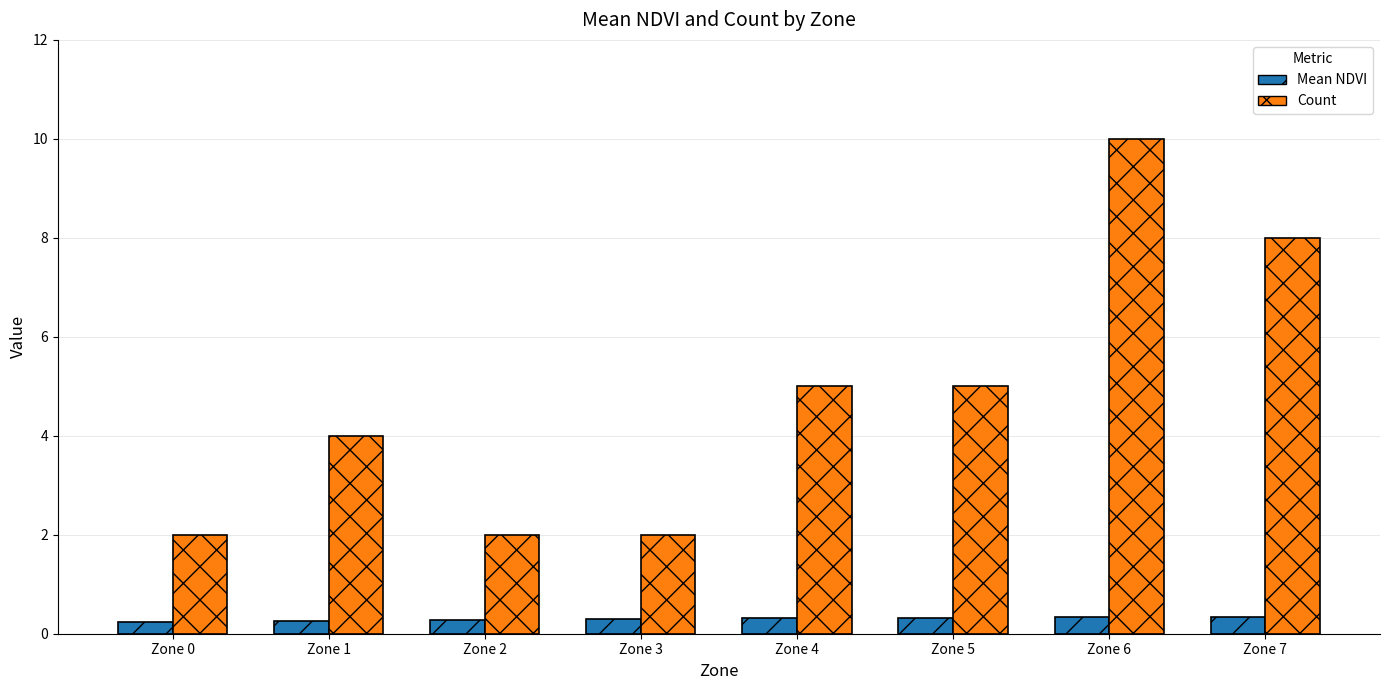

Count the Mean NDVI values in the range 0 to 1.

8